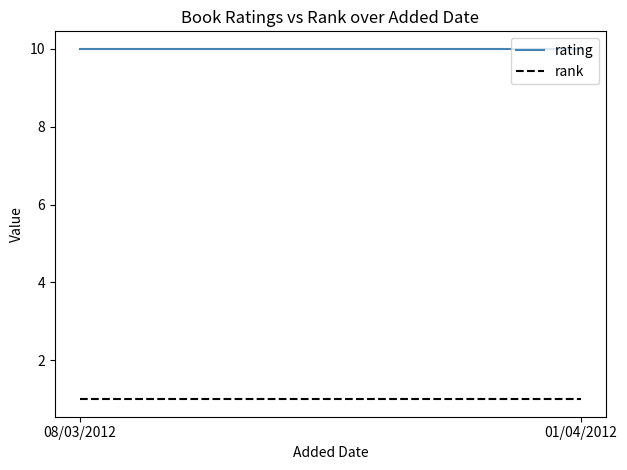

List the labels in order of rank value, largest first.

08/03/2012, 01/04/2012